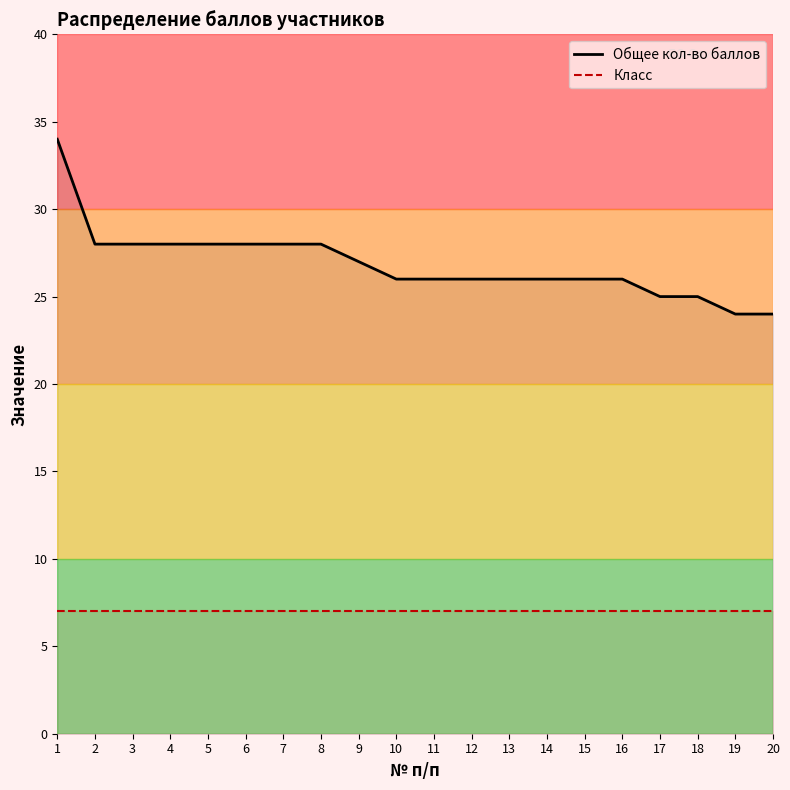

What is the sum of all Общее кол-во баллов values?

537